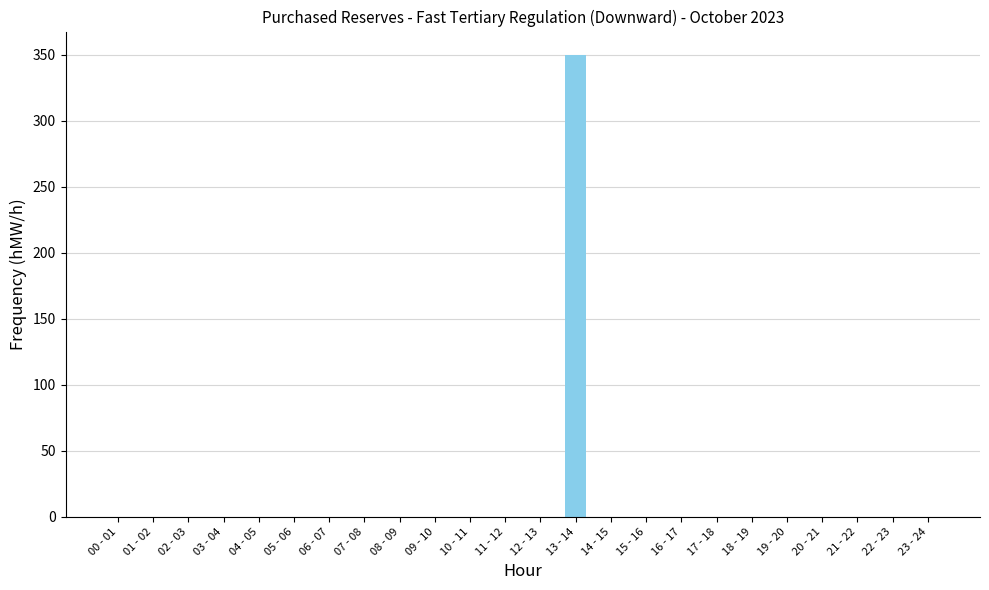

What is the sum of all values?

350